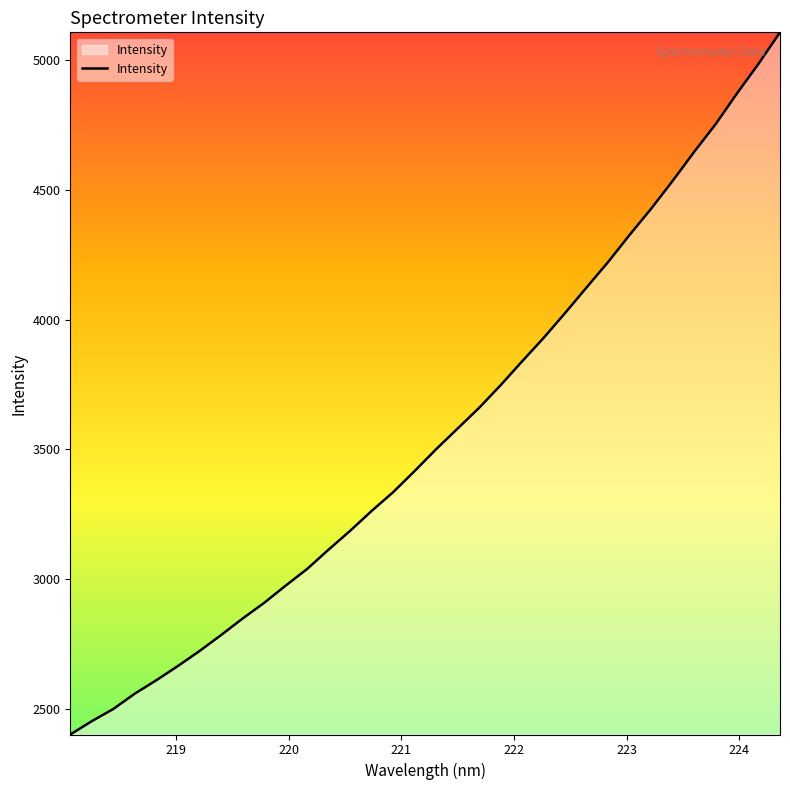

What is the difference between the maximum and minimum values?

2707.0